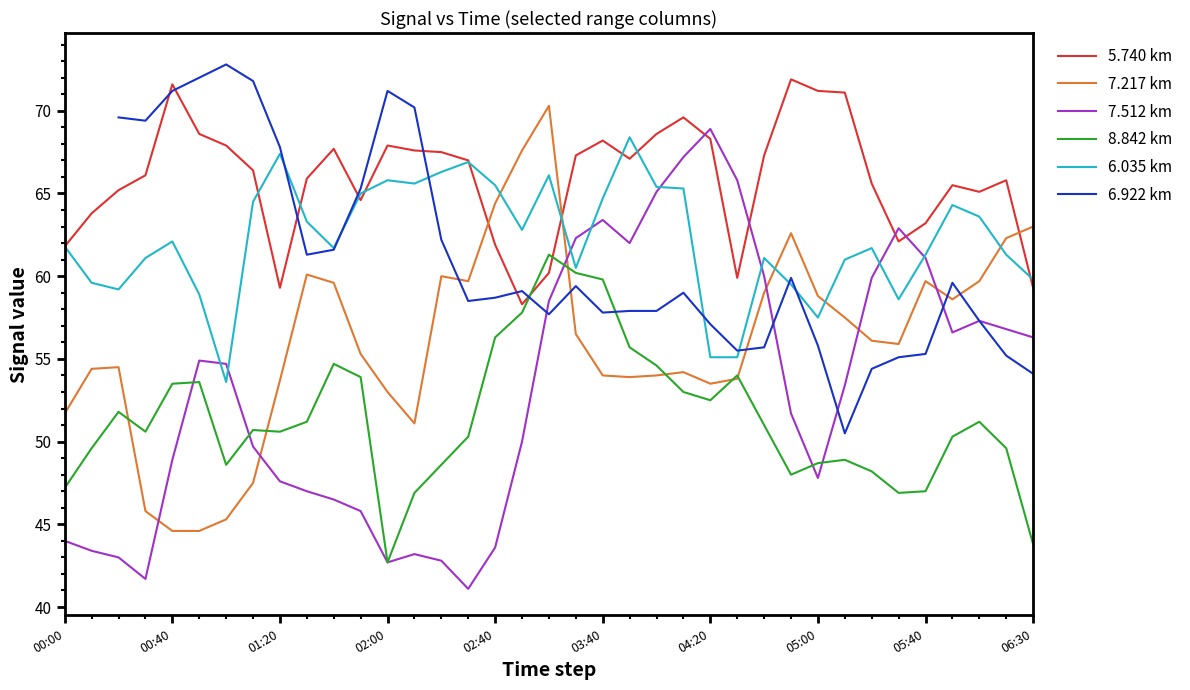

What is the approximate value of 7.217 km at 05:40?

59.7